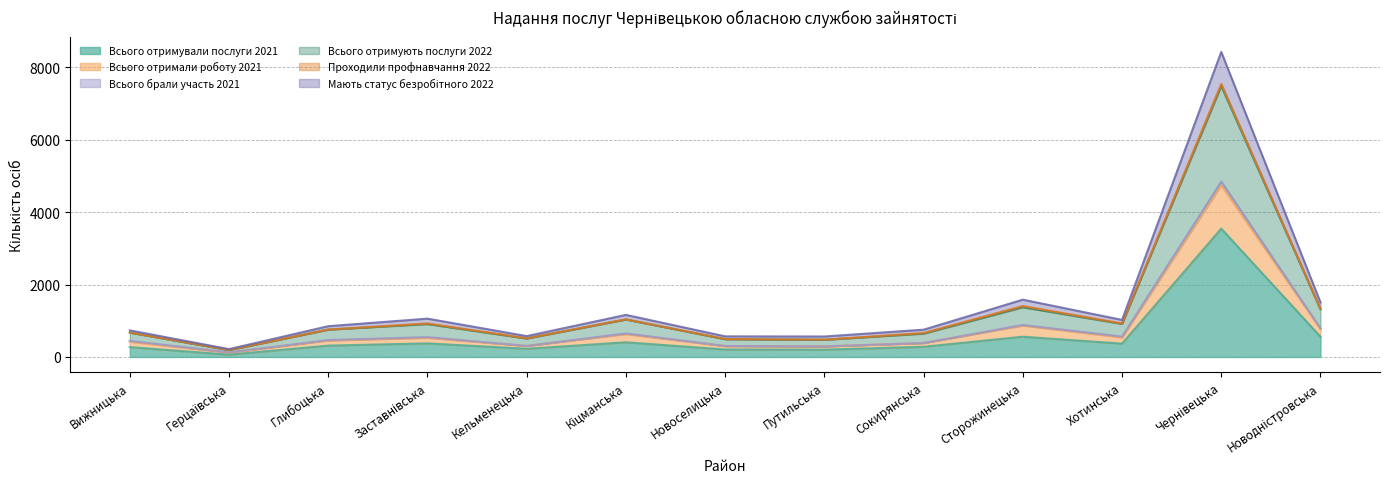

What is the minimum value shown in the chart?

64